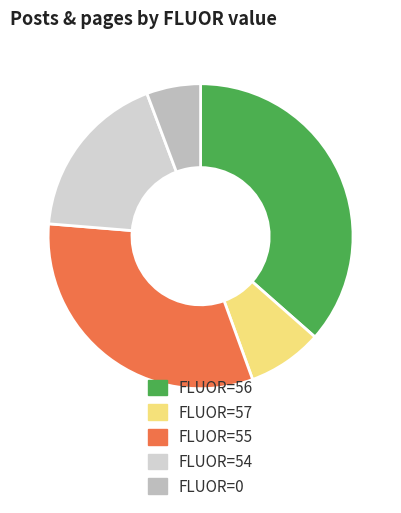

Count the number of slices in the pie.

5